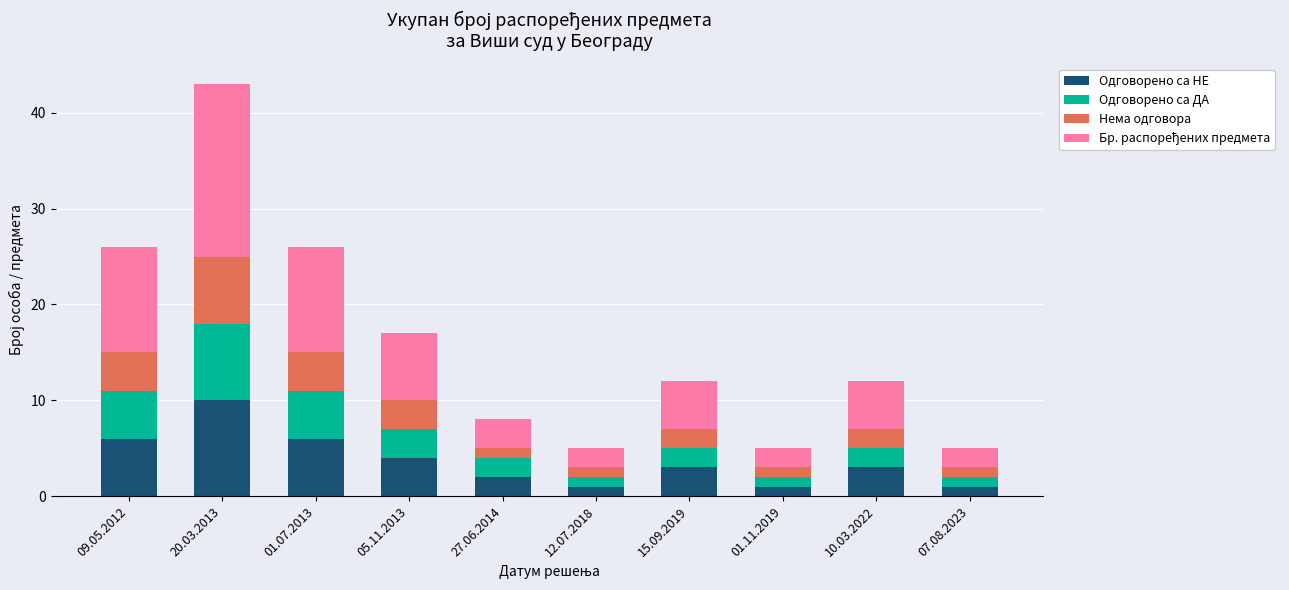

True or false: Одговорено са НЕ has a value of 4 at 05.11.2013.

True